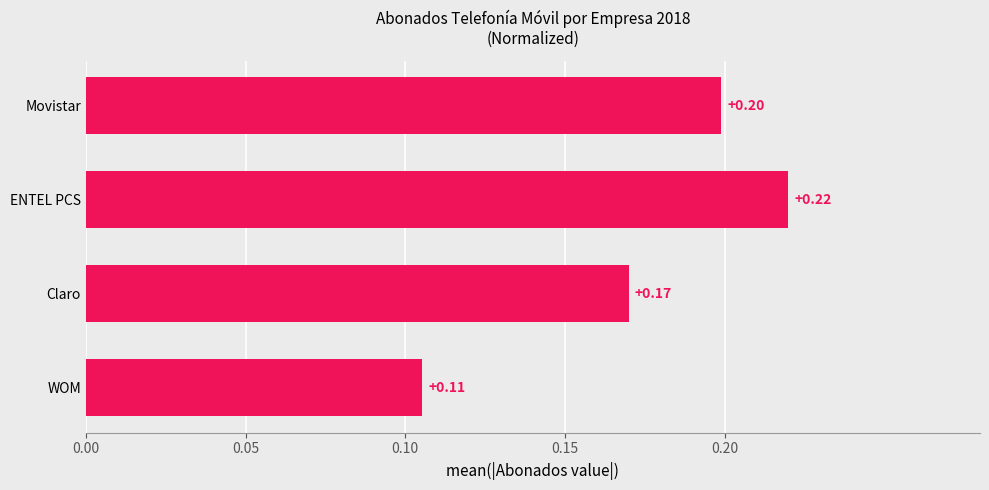

List the labels in order of value, largest first.

ENTEL PCS, Movistar, Claro, WOM